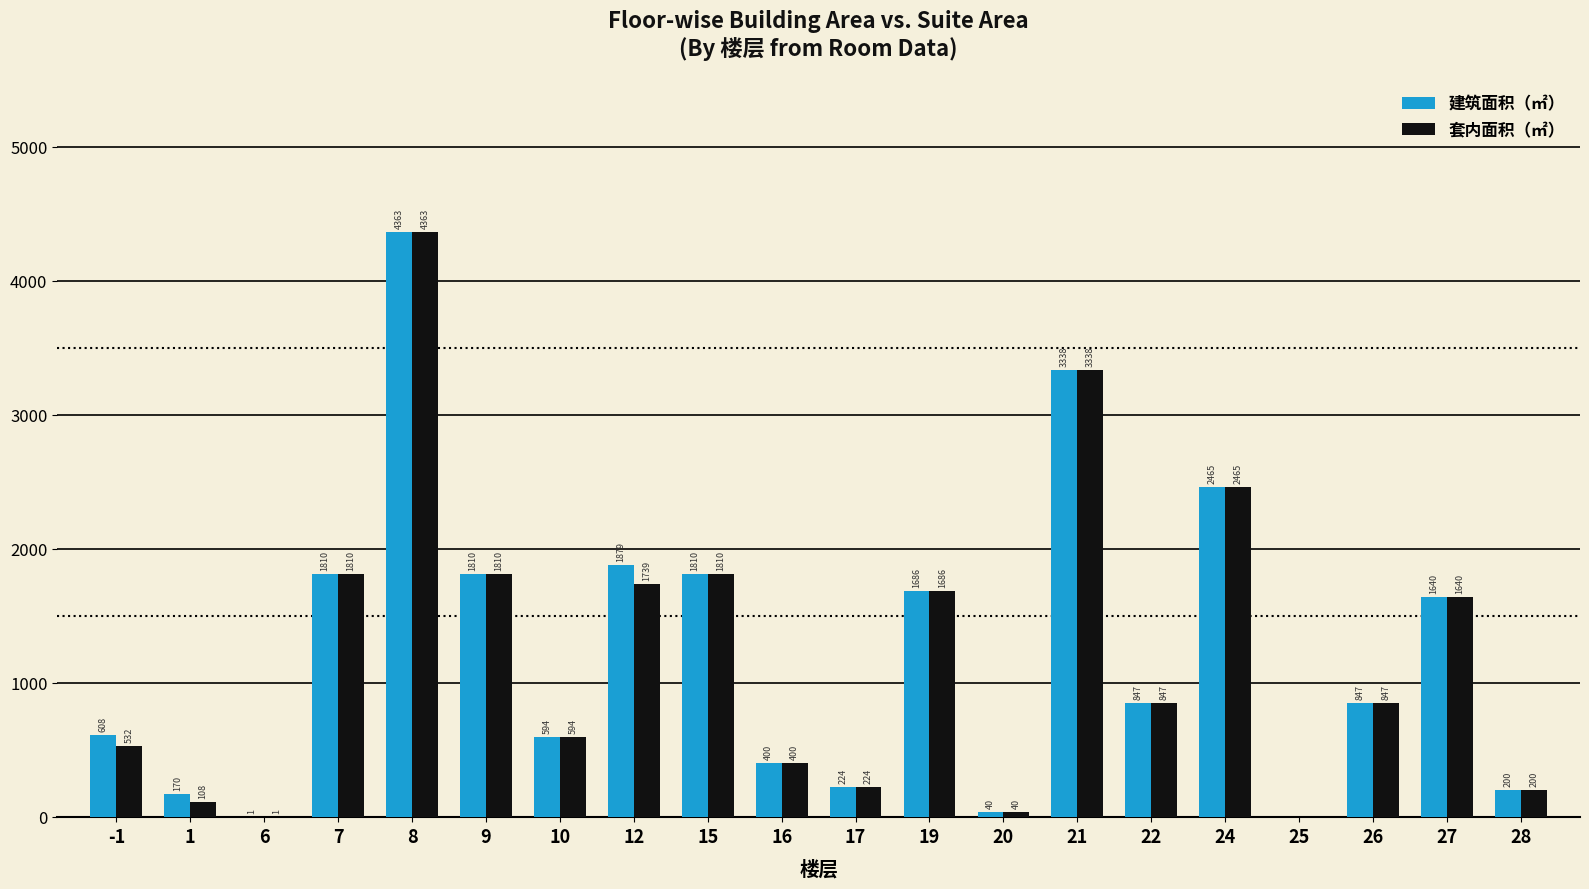

What are all the series names shown in the legend?

建筑面积（㎡）, 套内面积（㎡）